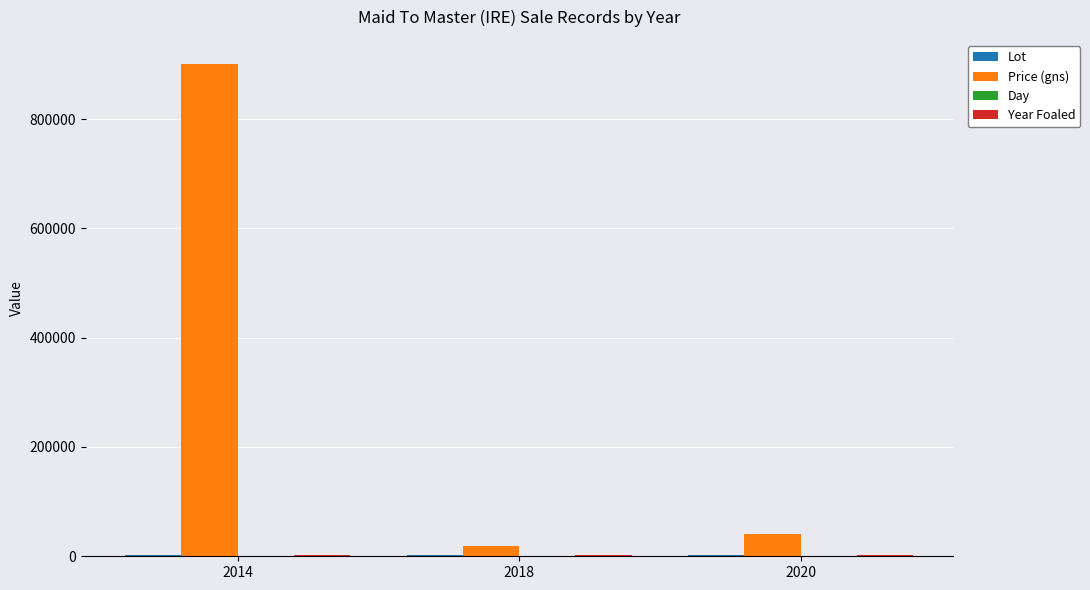

What is the greatest value displayed?

900000